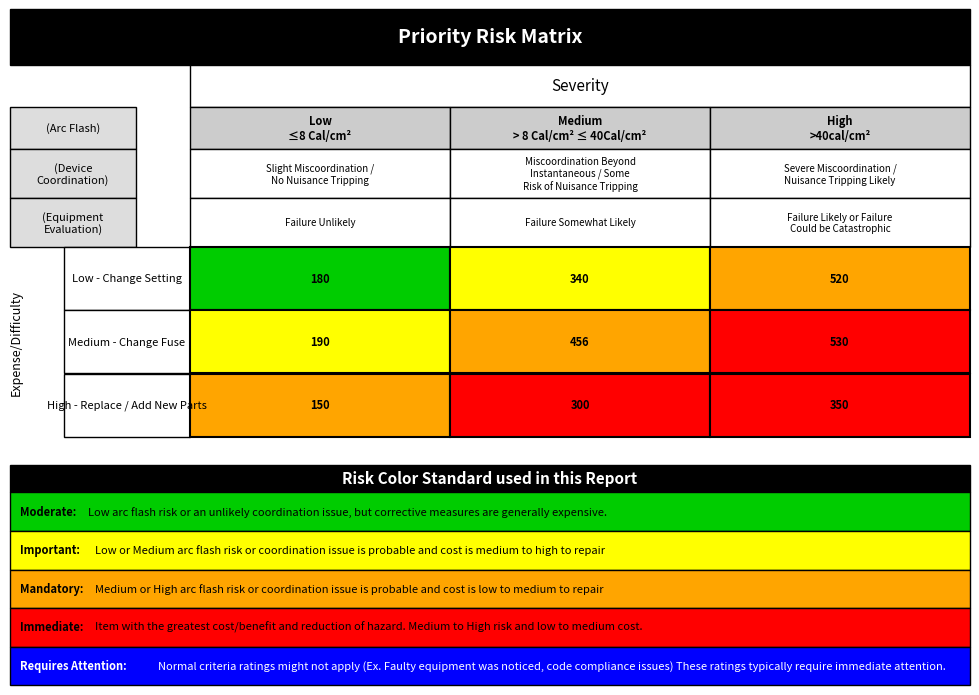

Is it true that High - Replace / Add New Parts equals 300 at 1?

True